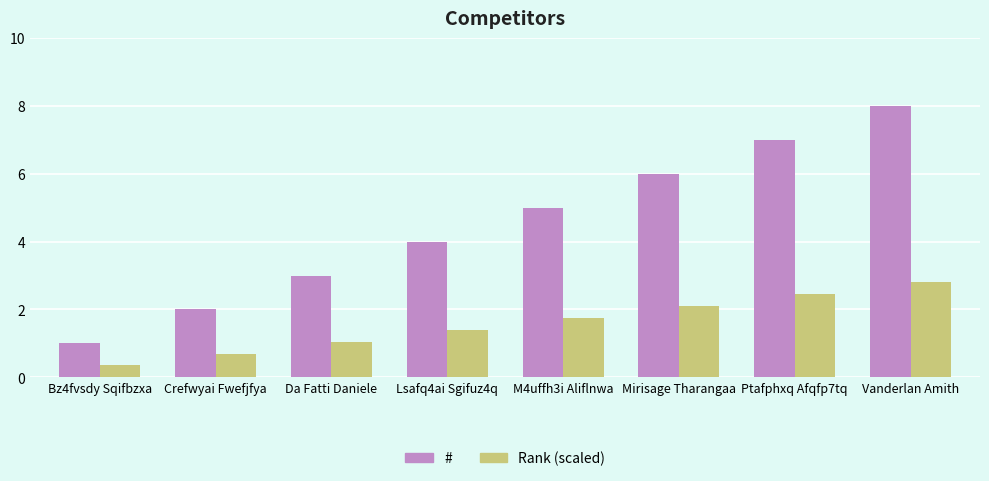

Rank the series at Lsafq4ai Sgifuz4q from lowest to highest value.

Rank (scaled), #